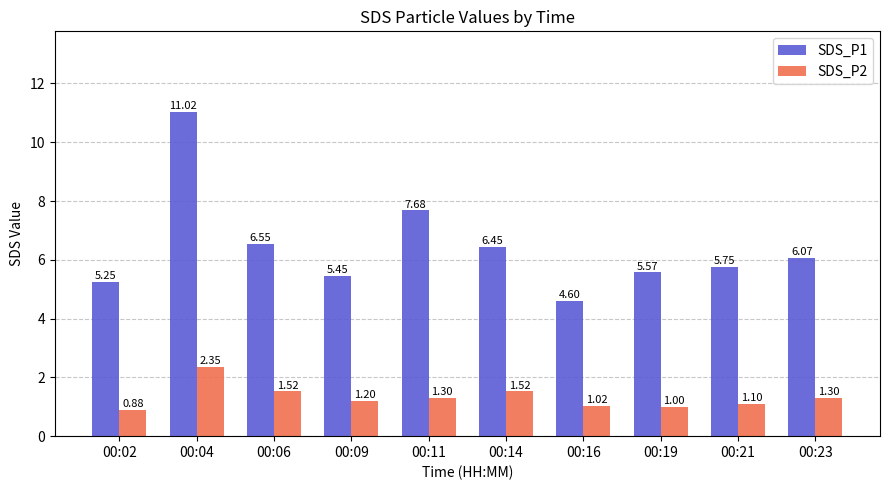

What is the maximum value for SDS_P1?

11.0